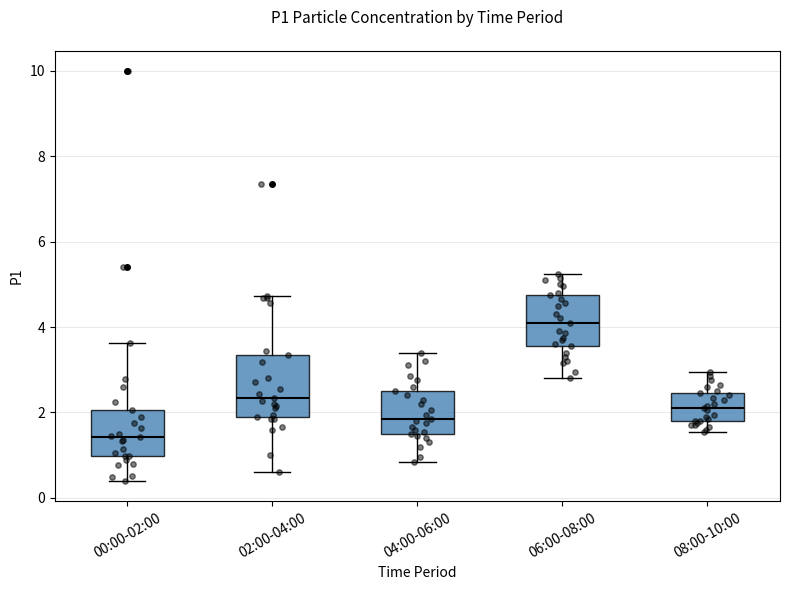

Reading left to right, transcribe this box plot: for each box, give where its median line is, the range the box spans, and where its two whiskers end, as read against the y-axis. The values are not printed on the chart, so give them approximately, as read against the axis.

00:00-02:00: median 1.4, box 1.0 to 2.0, whiskers 0.4 to 3.6
02:00-04:00: median 2.4, box 2.0 to 3.4, whiskers 0.6 to 4.8
04:00-06:00: median 1.8, box 1.6 to 2.6, whiskers 0.8 to 3.4
06:00-08:00: median 4.2, box 3.6 to 4.8, whiskers 2.8 to 5.2
08:00-10:00: median 2.2, box 1.8 to 2.4, whiskers 1.6 to 3.0